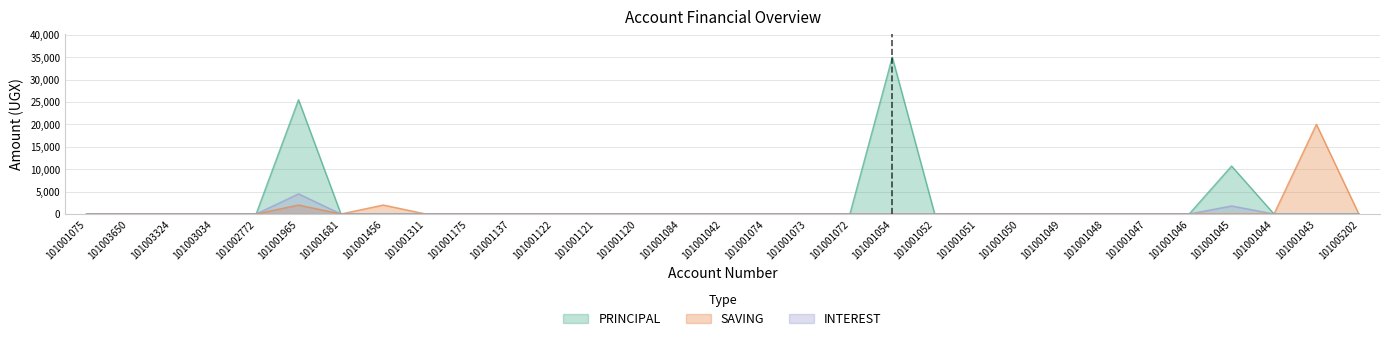

Does the chart display data point markers on the line(s)?

No